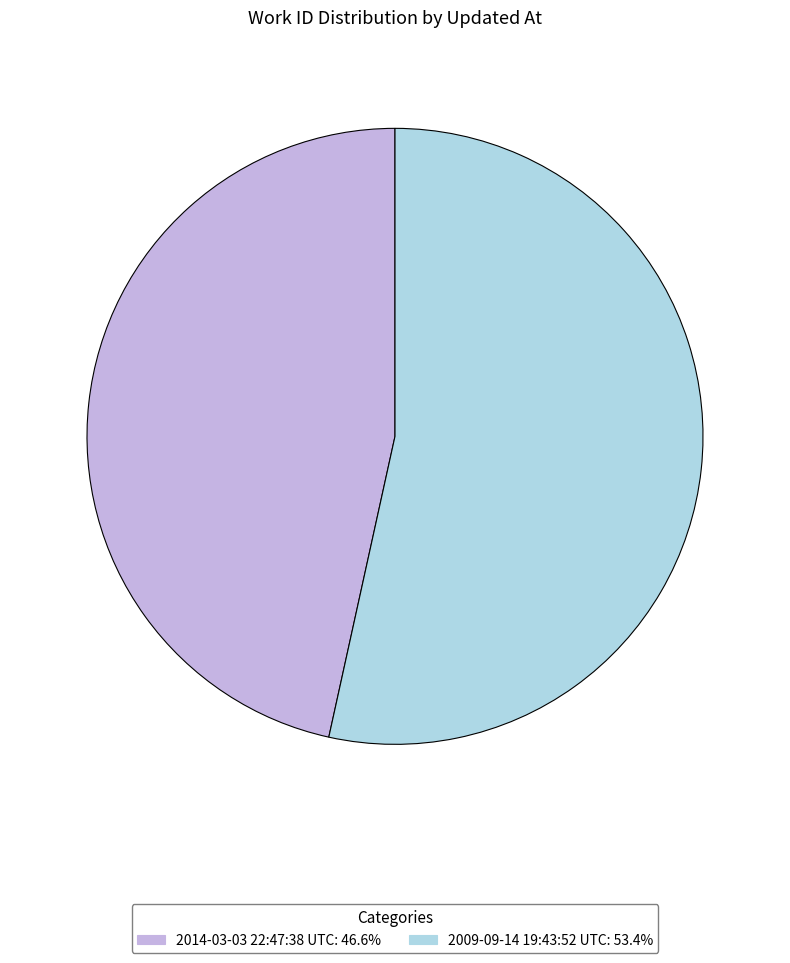

Does any single category account for the majority?

Yes